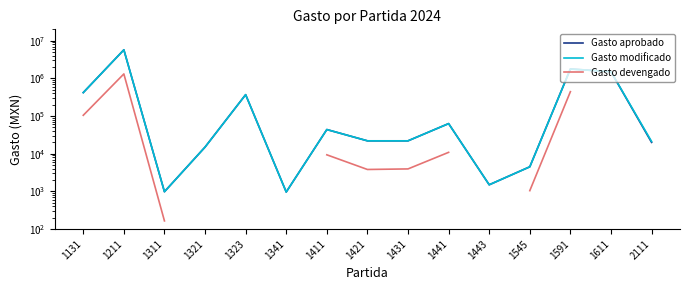

At how many categories does at least one series exceed 680756?

3